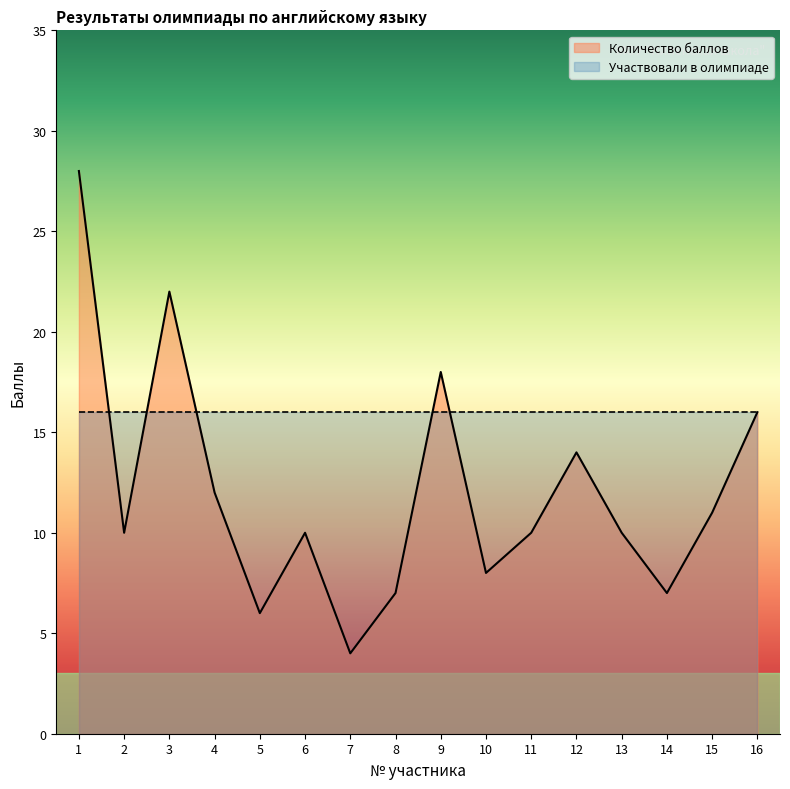

List the labels in order of value, smallest first.

7, 5, 8, 14, 10, 2, 6, 11, 13, 15, 4, 12, 16, 9, 3, 1